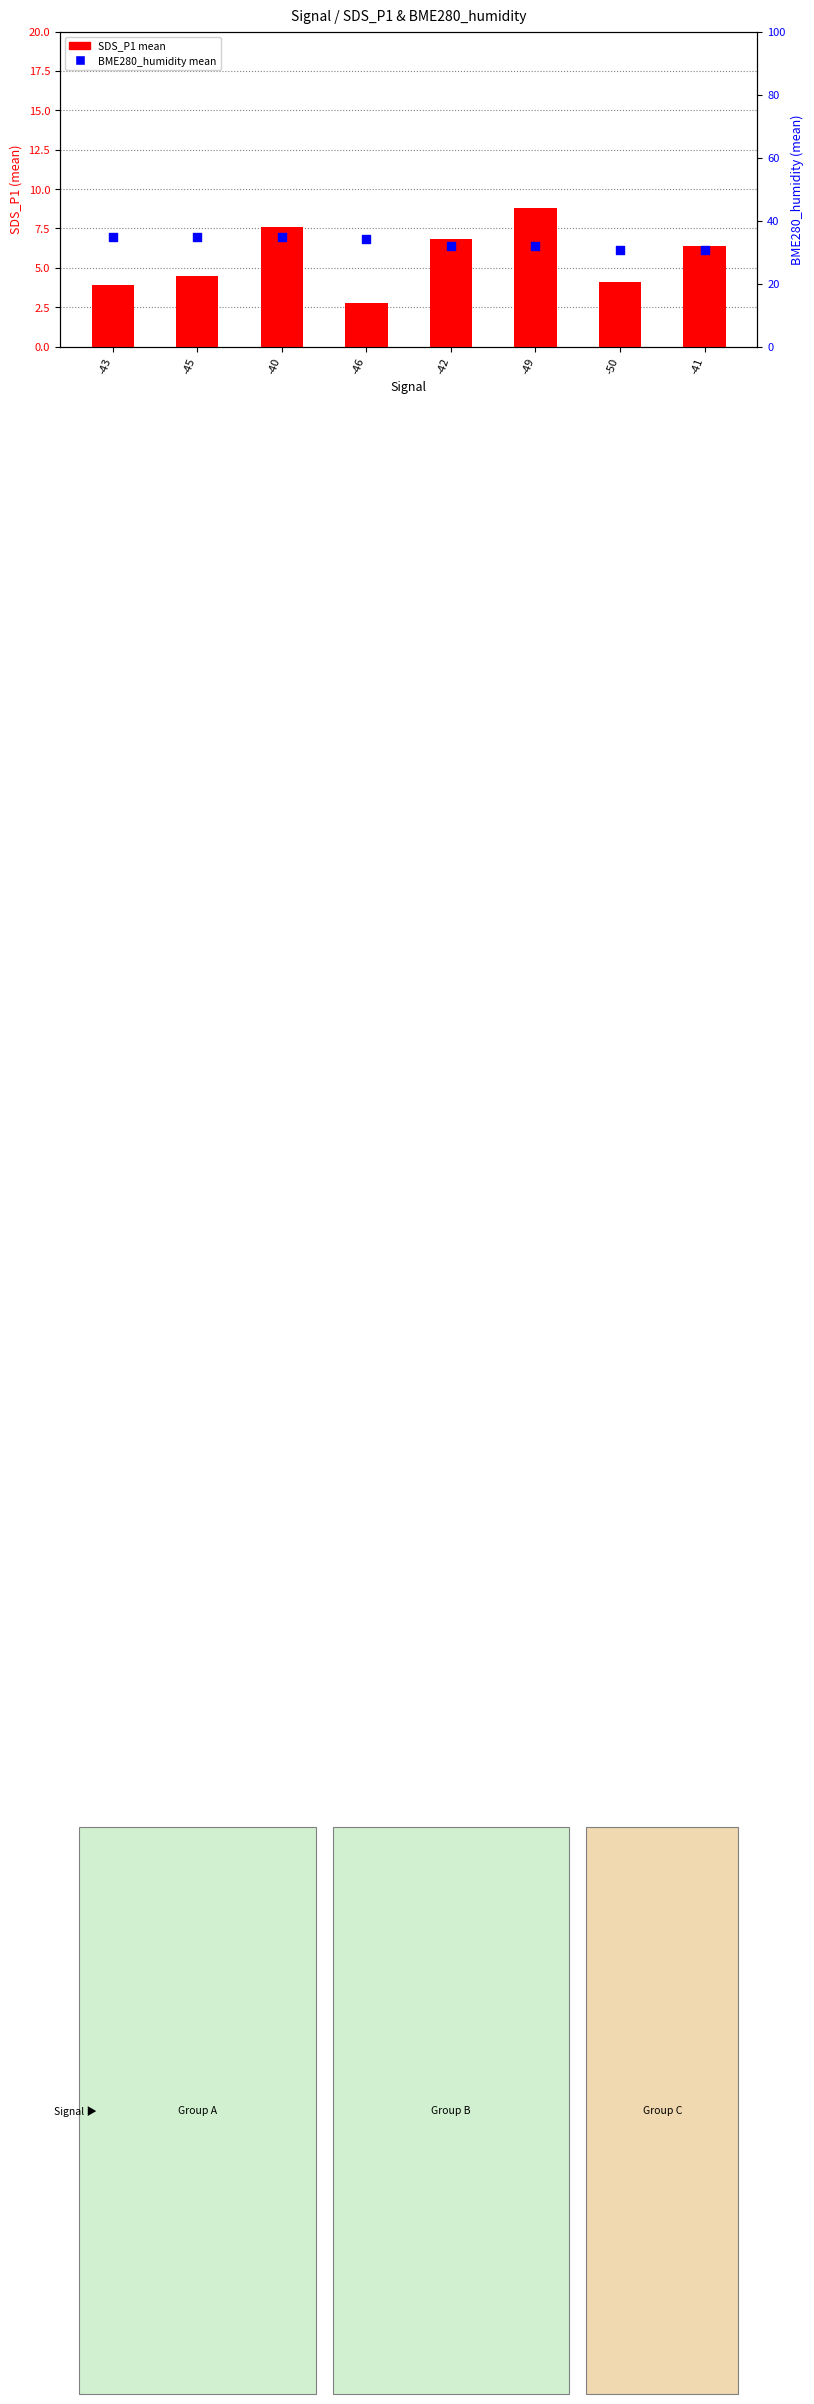

Which series has the largest total across all categories?

BME280_humidity mean